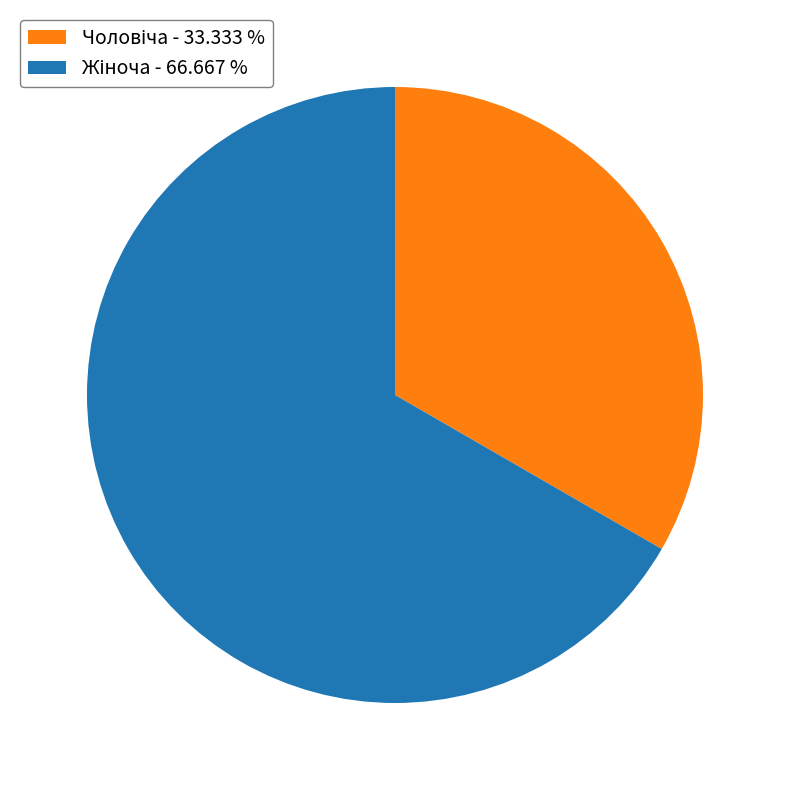

Does any single category account for the majority?

Yes